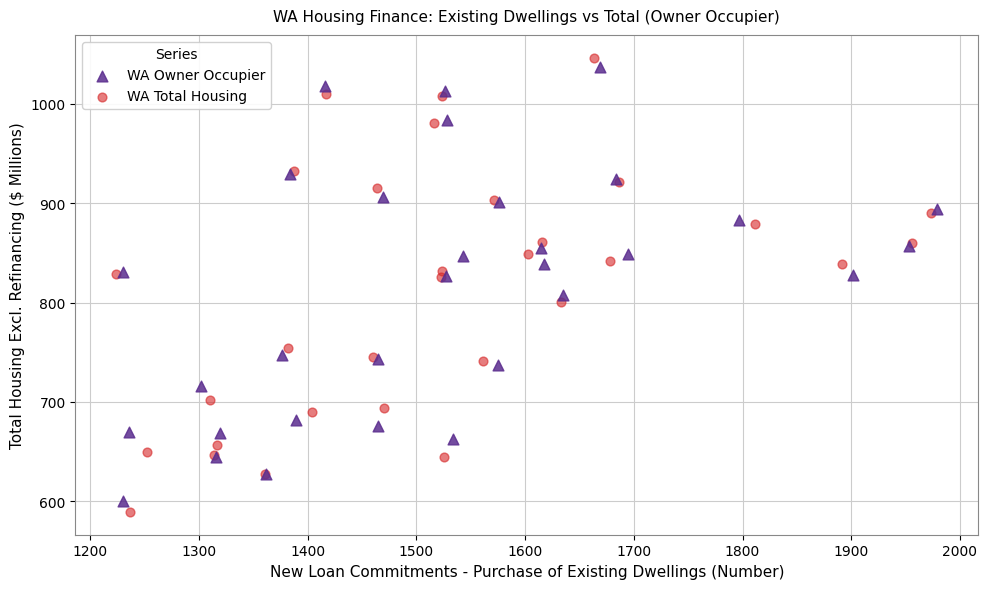

Which series has the widest spread of Y values?

WA Total Housing